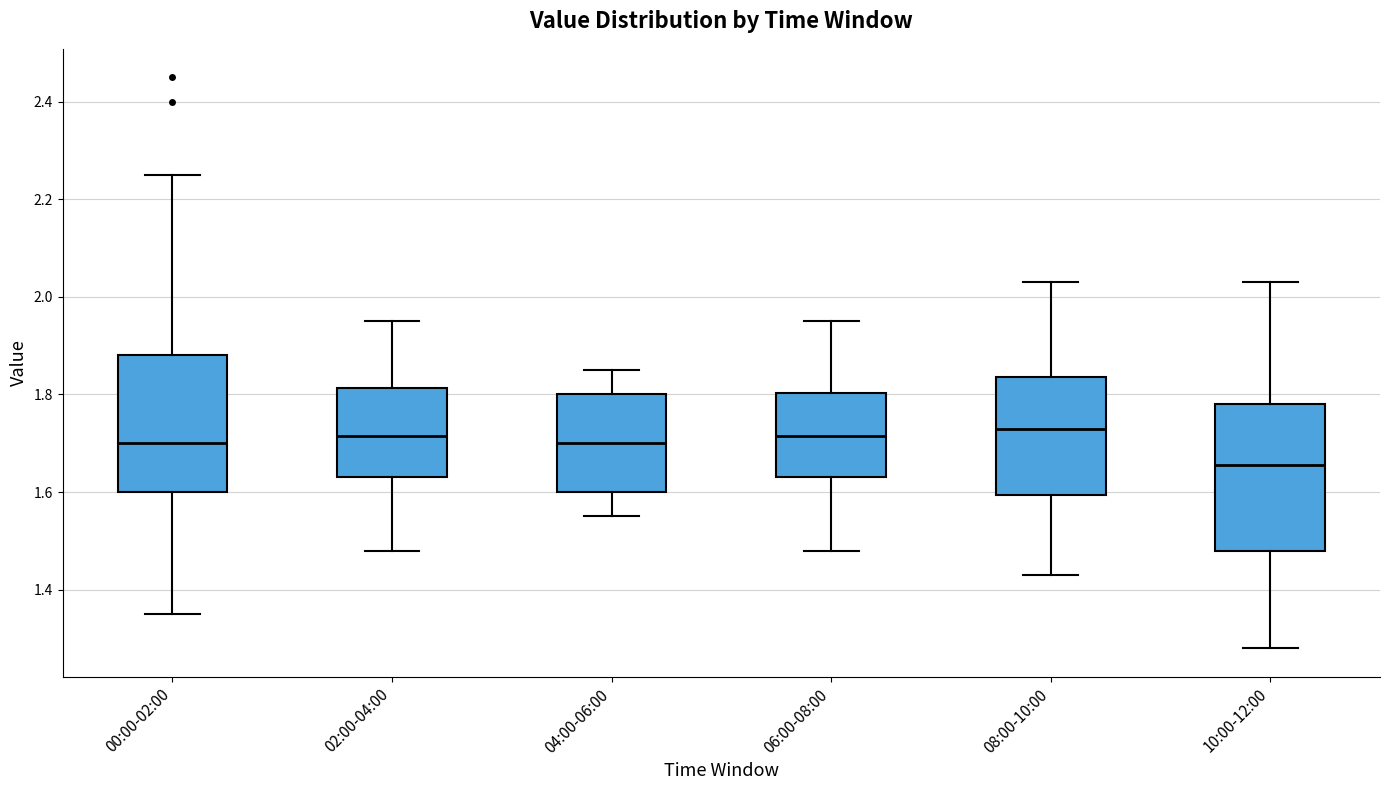

Reading left to right, read every box against the y-axis: the position of its median line, the range the box covers, and the ends of its whiskers. The values are not printed on the chart, so give them approximately, as read against the axis.

00:00-02:00: median 1.70, box 1.60 to 1.88, whiskers 1.36 to 2.26
02:00-04:00: median 1.72, box 1.64 to 1.82, whiskers 1.48 to 1.96
04:00-06:00: median 1.70, box 1.60 to 1.80, whiskers 1.56 to 1.86
06:00-08:00: median 1.72, box 1.64 to 1.80, whiskers 1.48 to 1.96
08:00-10:00: median 1.74, box 1.60 to 1.84, whiskers 1.44 to 2.04
10:00-12:00: median 1.66, box 1.48 to 1.78, whiskers 1.28 to 2.04